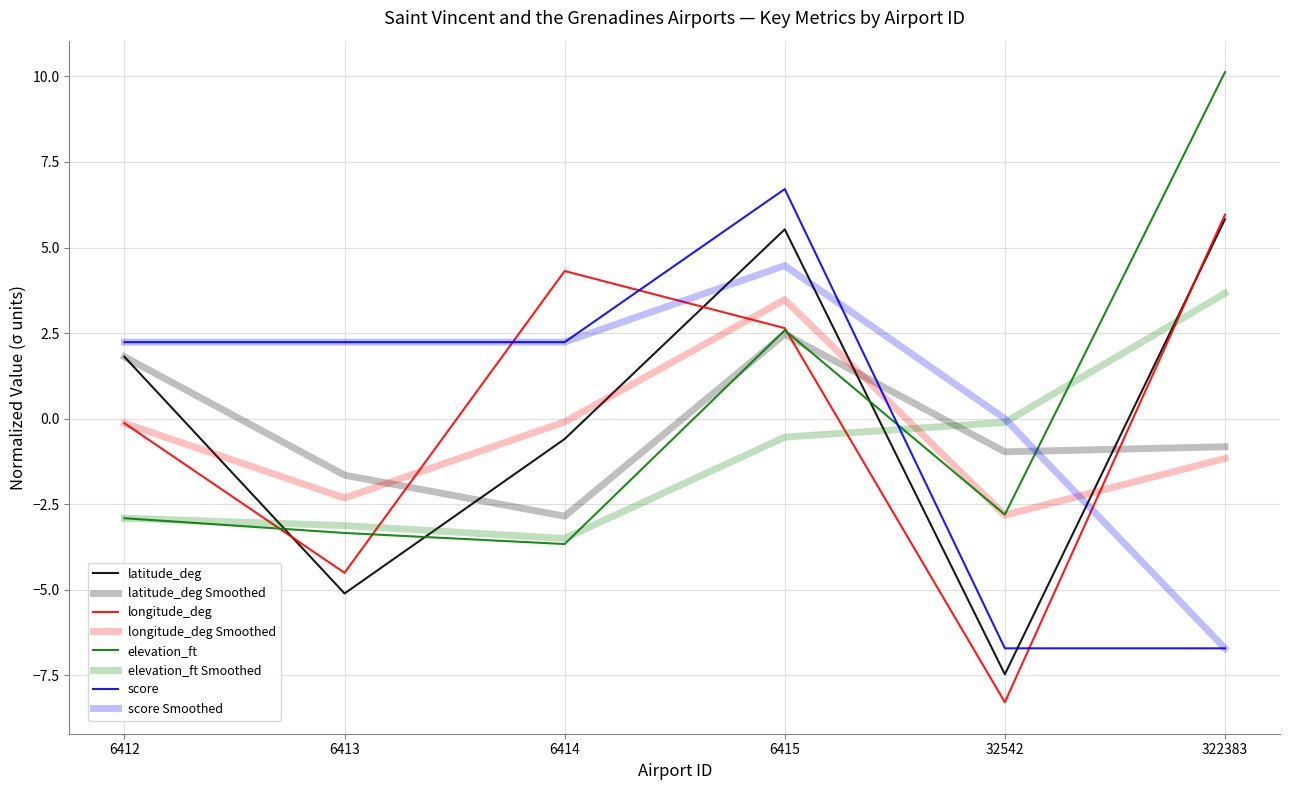

What is the value of the elevation_ft point at the 2nd from the left?

-3.3